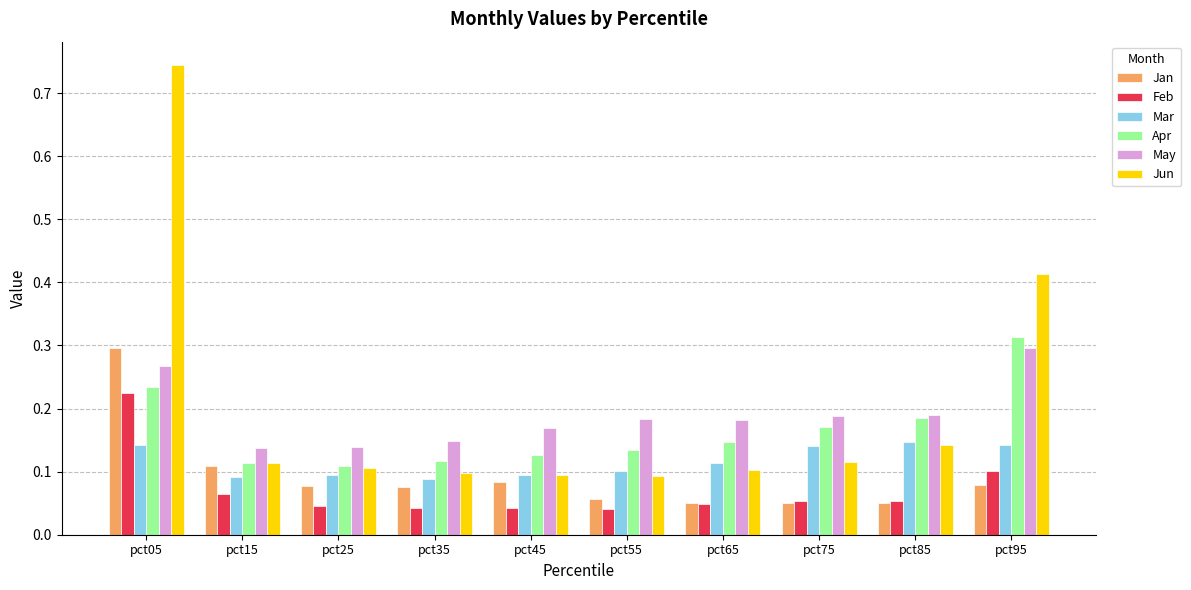

Is it true that Feb equals 0.1 at pct95?

True